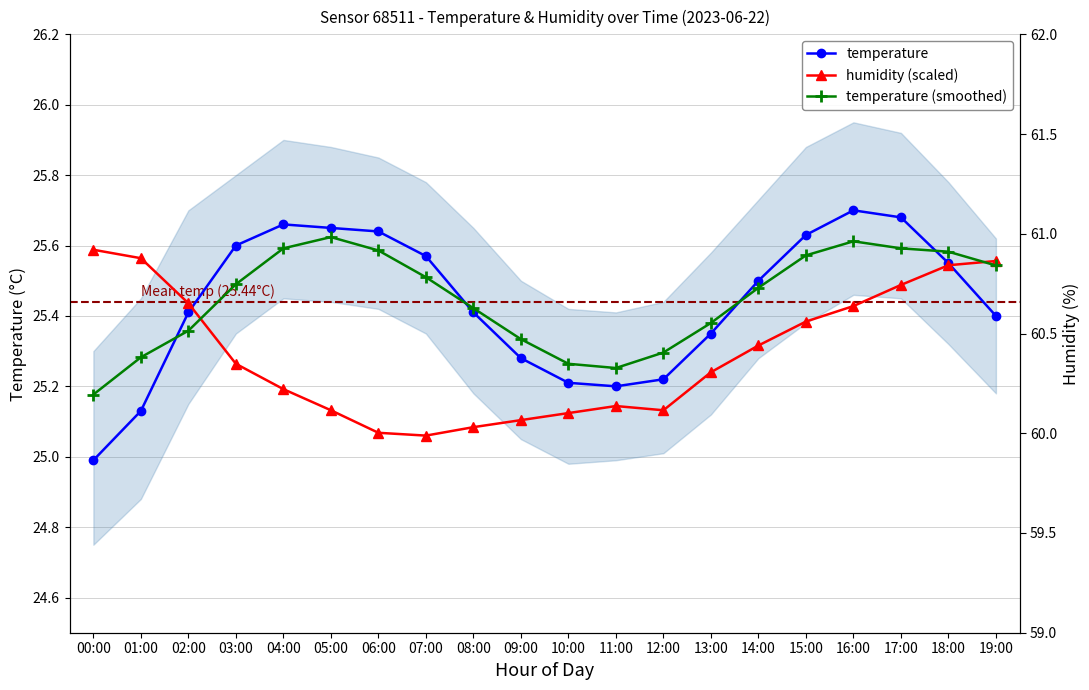

What is the difference between the maximum and minimum values in the temperature series?

0.7